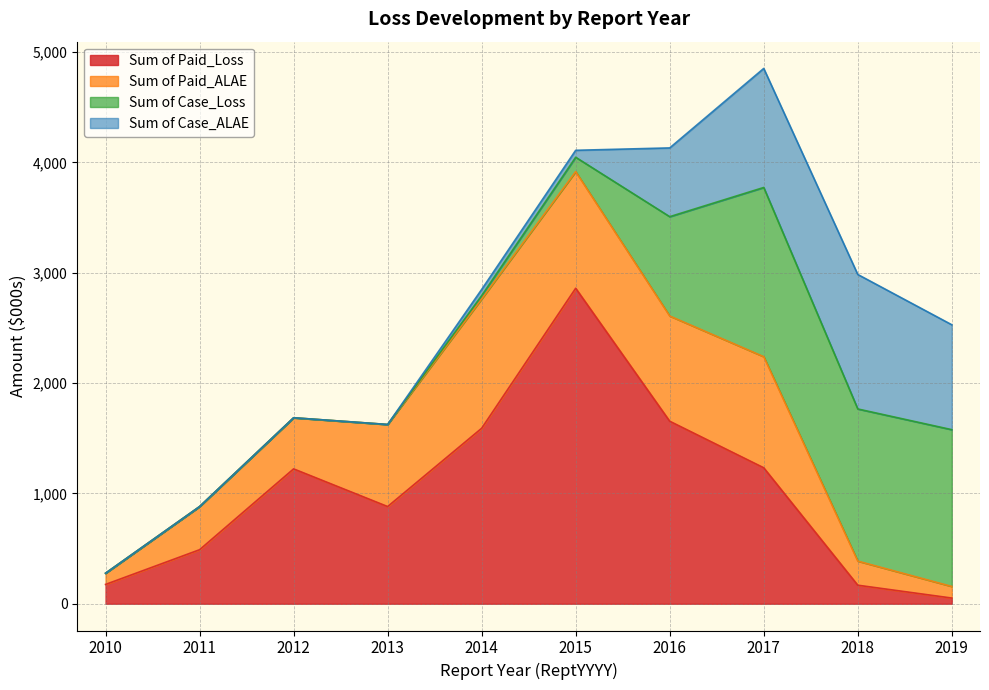

List the labels in order of Sum of Paid_Loss value, largest first.

2015, 2016, 2014, 2017, 2012, 2013, 2011, 2010, 2018, 2019